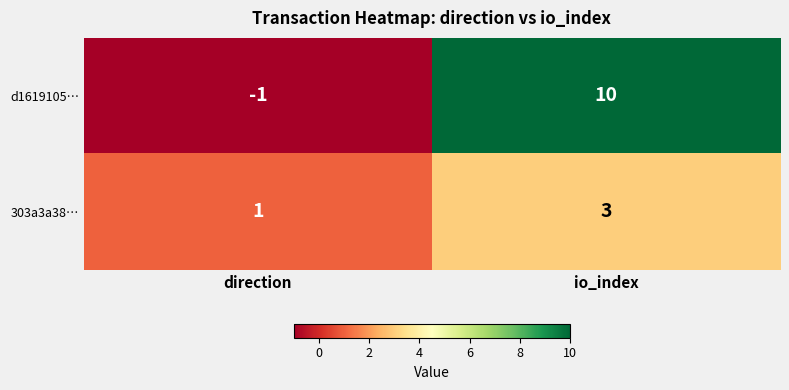

Rank the series by their maximum value, from highest to lowest.

d1619105…, 303a3a38…